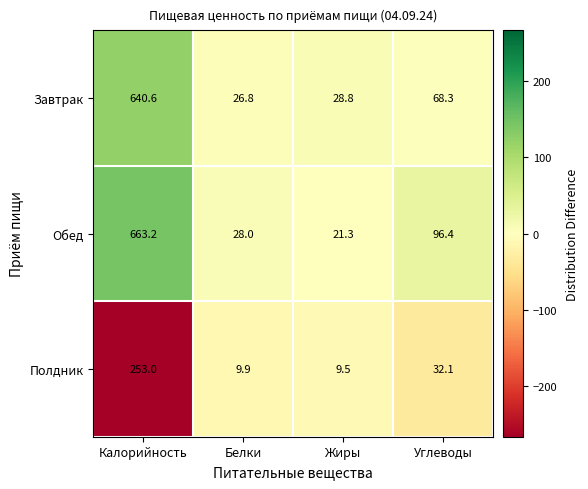

Where does the Полдник series first go above 32?

Калорийность